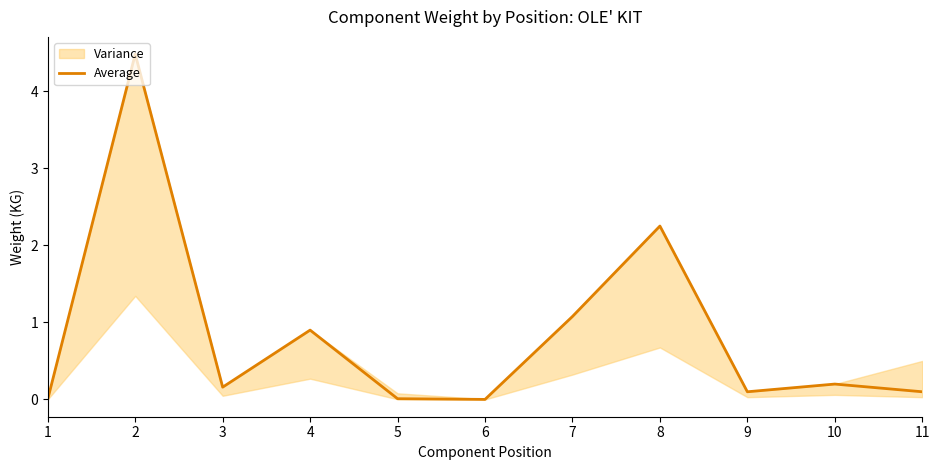

Where is the first local minimum?

3